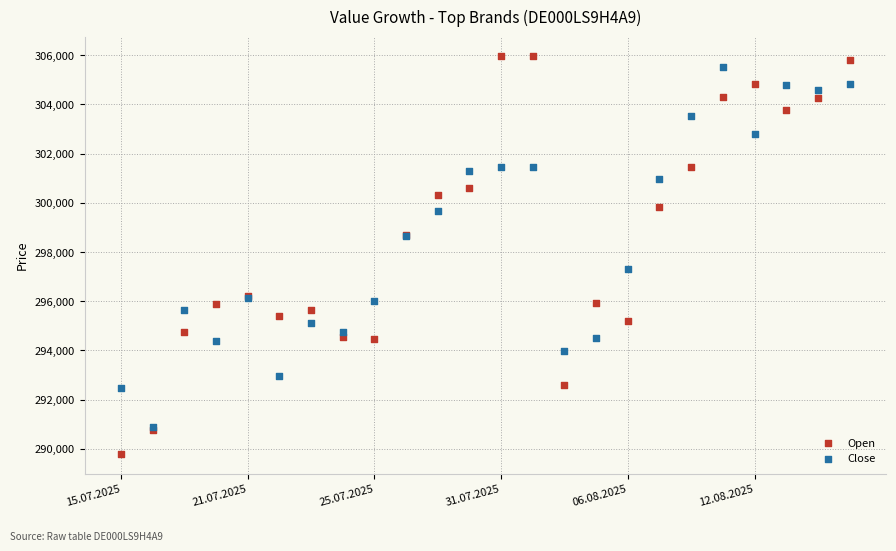

Which series reaches the minimum Y coordinate?

Open